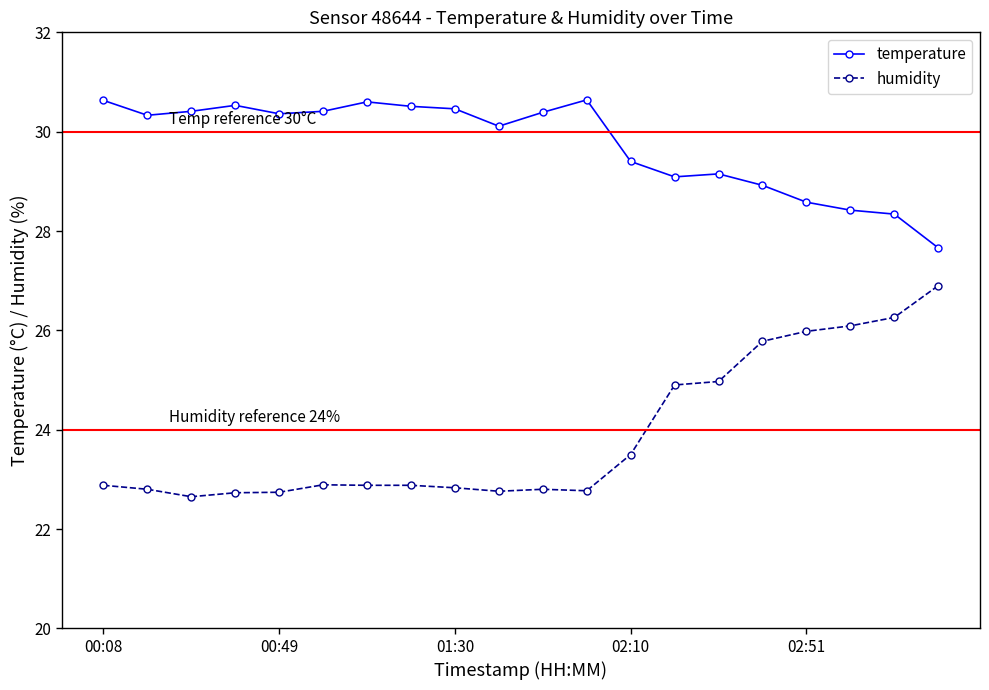

What is the maximum value for humidity?

26.9